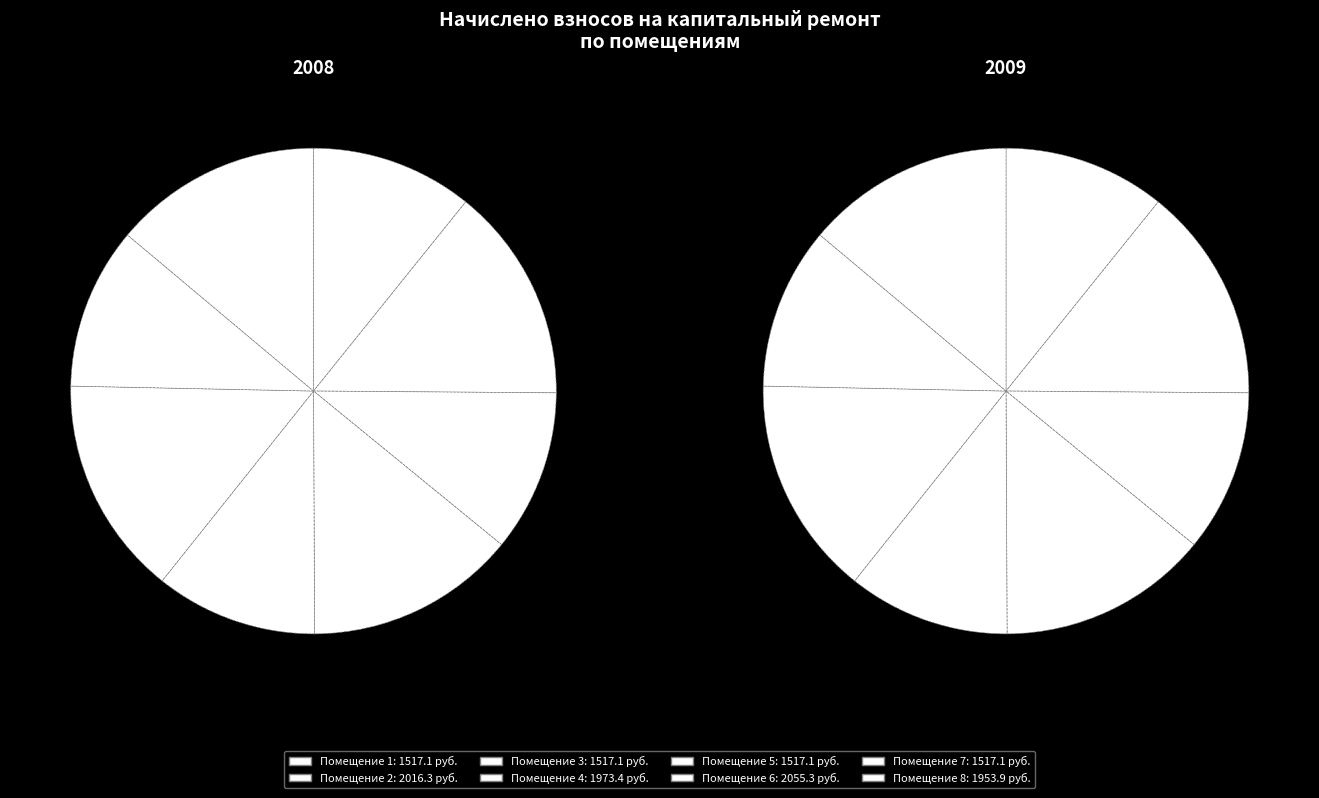

Rank the categories by value from highest to lowest.

6, 2, 4, 8, 1, 3, 5, 7